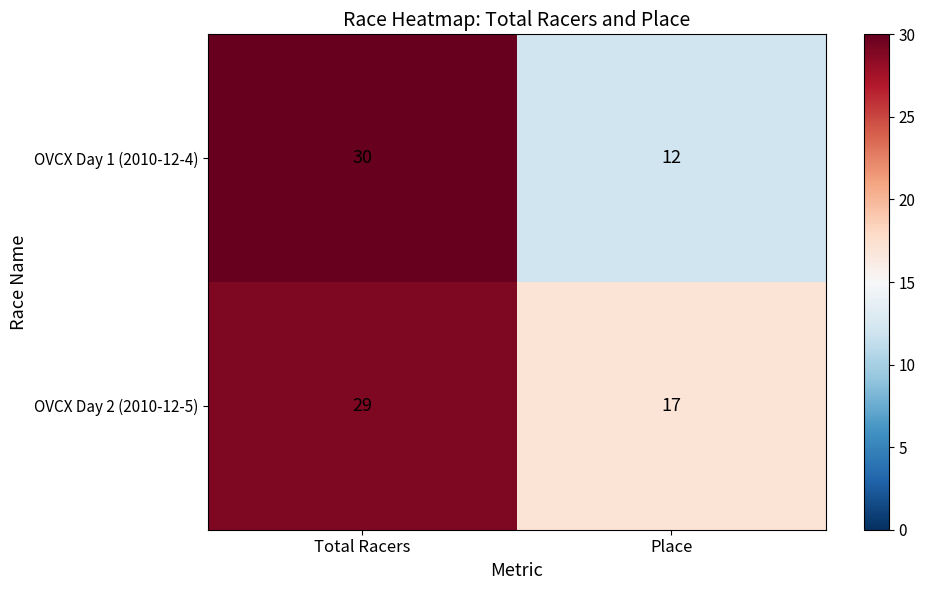

What value does the OVCX Day 1 (2010-12-4) series have at Total Racers?

30